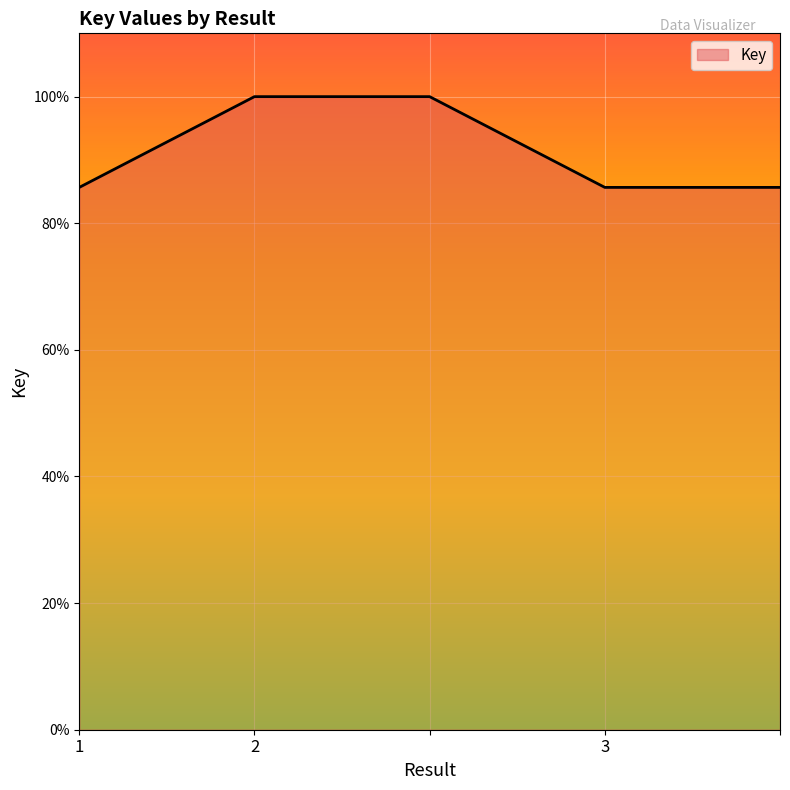

What is the greatest value displayed?

100.0